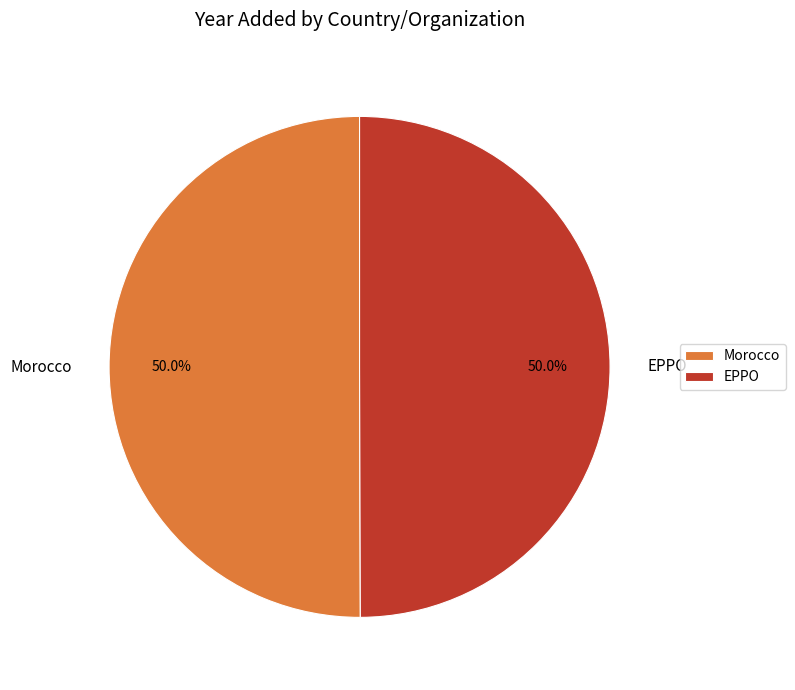

To the nearest percent, what percentage of the pie is Morocco?

50%